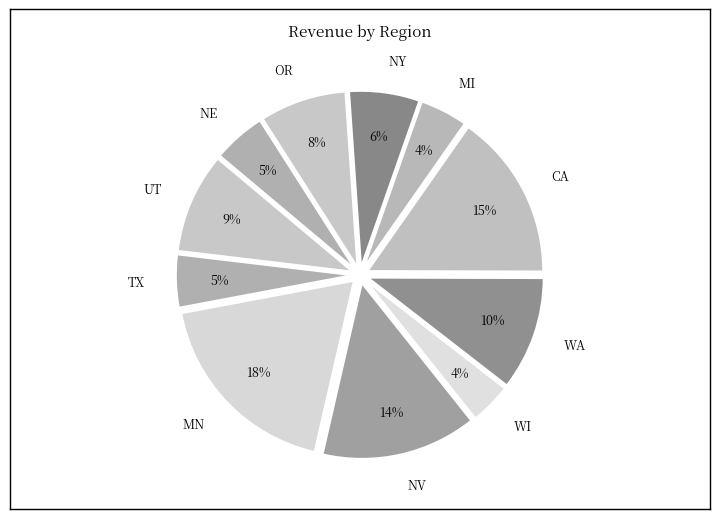

Approximately how many times larger is the value at NE compared to CA?

0.3